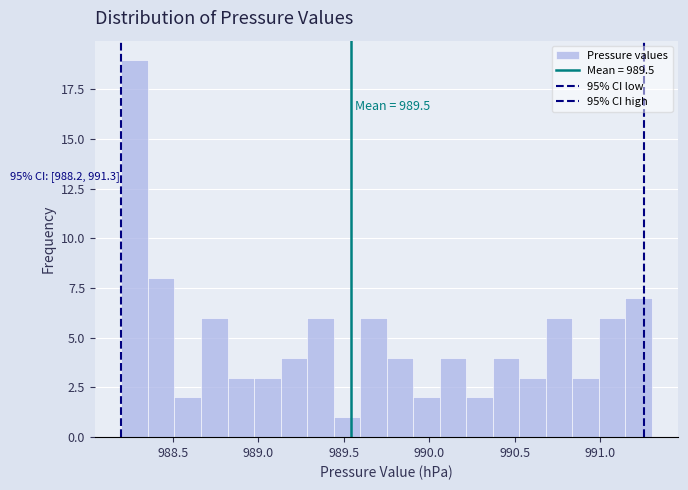

Read against the x-axis, roughly where is the centre of the tallest bar?

988.30